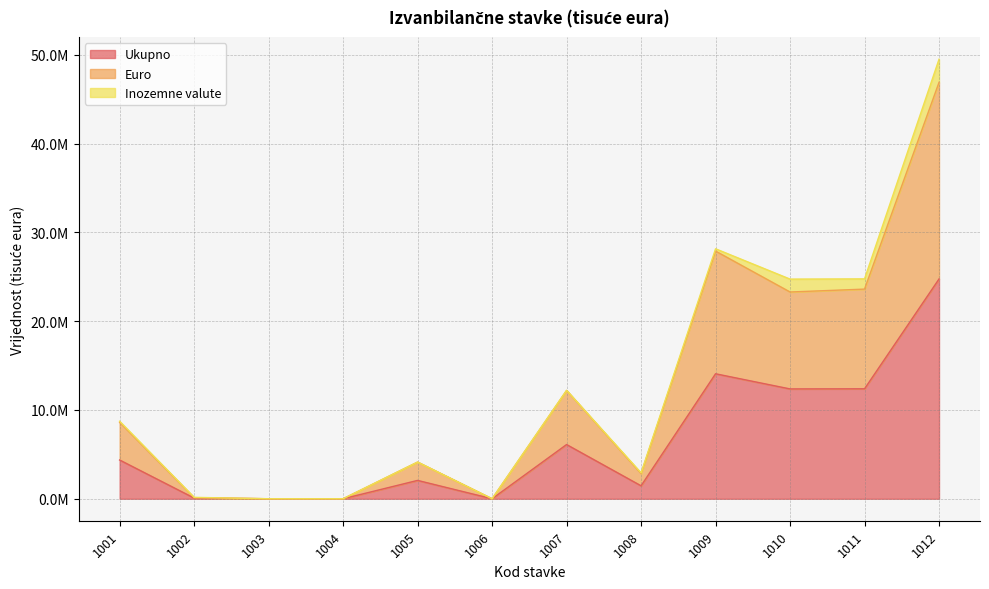

Which series has the largest range (max minus min)?

Euro